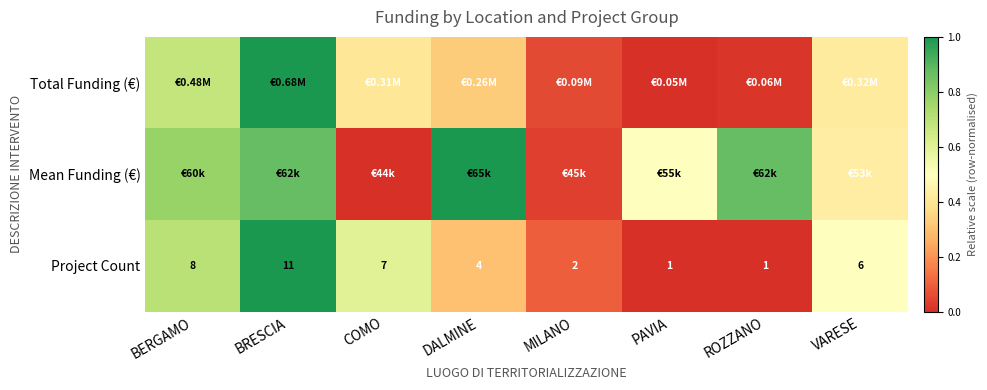

At which label does Project Count first exceed 6?

BERGAMO